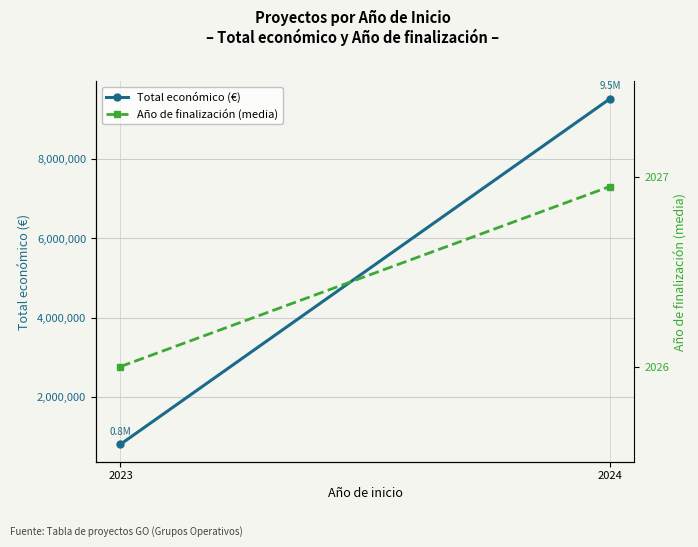

Which has a higher value, 2024 or 2023?

2024